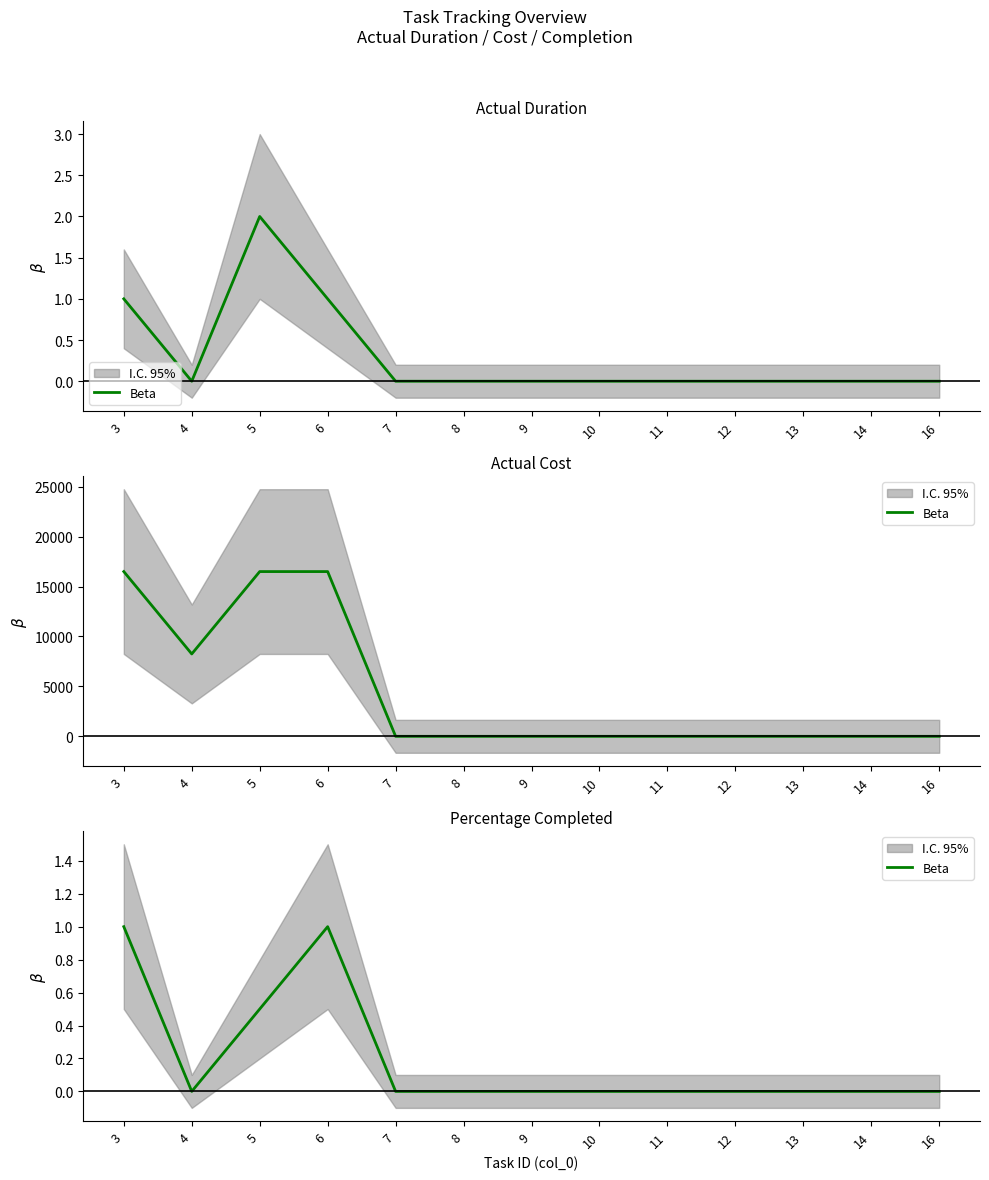

The value at 6 is 0.4. True or false?

False